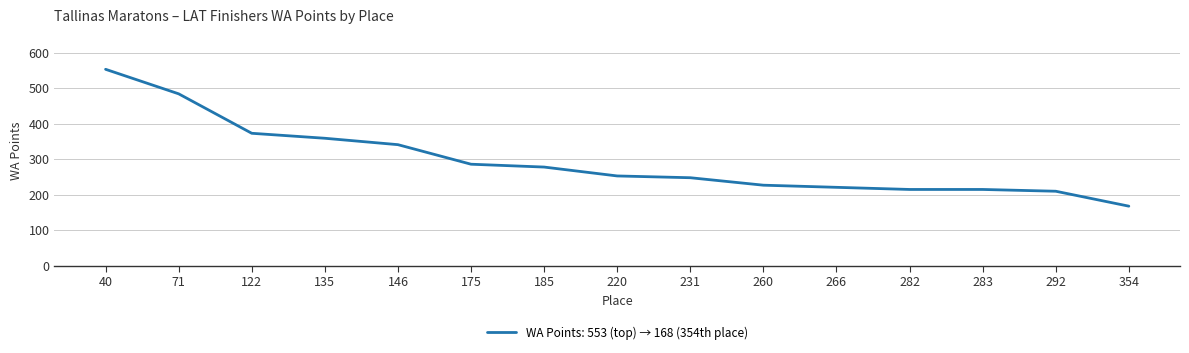

What is the sum of the values at 185 and 266?

499